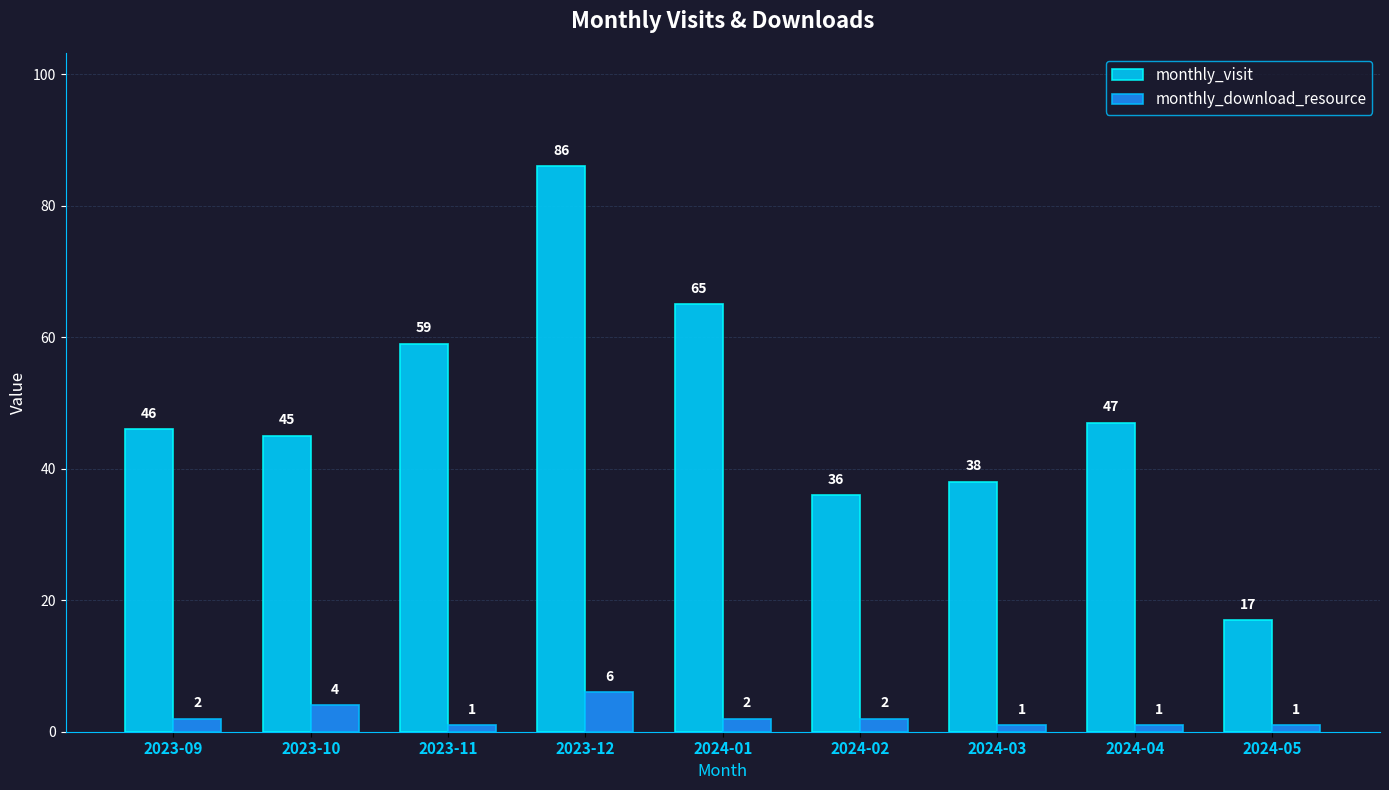

Reading right to left, transcribe all the data shown in this chart.

monthly_visit: 17	47	38	36	65	86	59	45	46
monthly_download_resource: 1	1	1	2	2	6	1	4	2